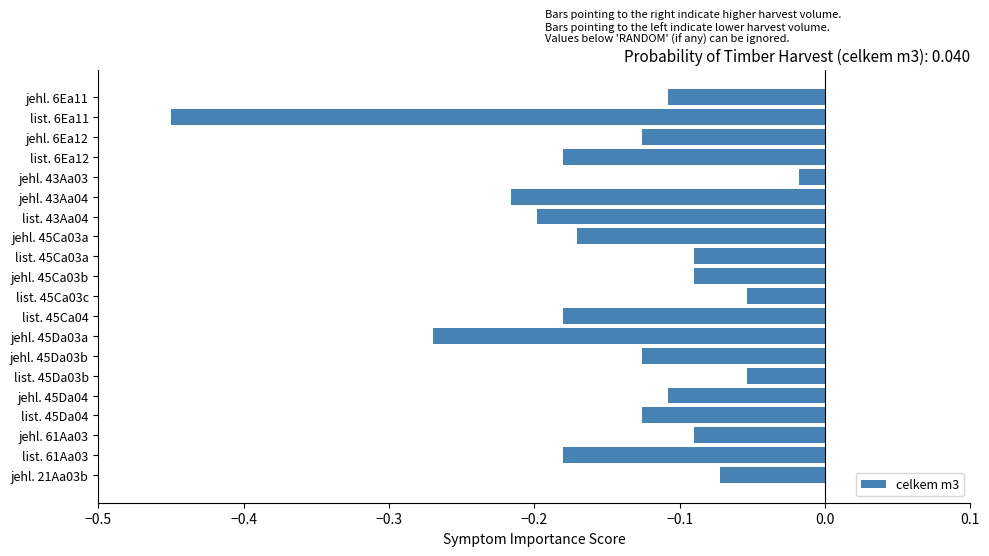

What is the change in value from jehl. 45Da03a to jehl. 45Da03b?

+0.1